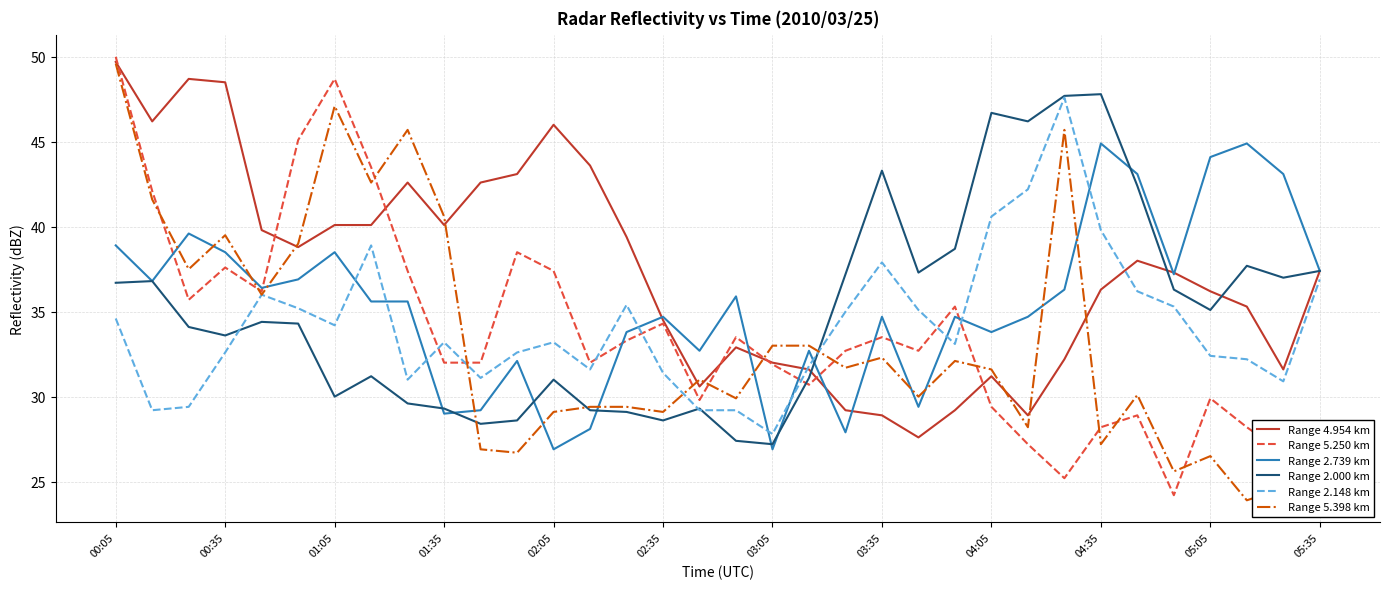

True or false: Range 2.148 km and Range 2.739 km intersect in this chart.

True